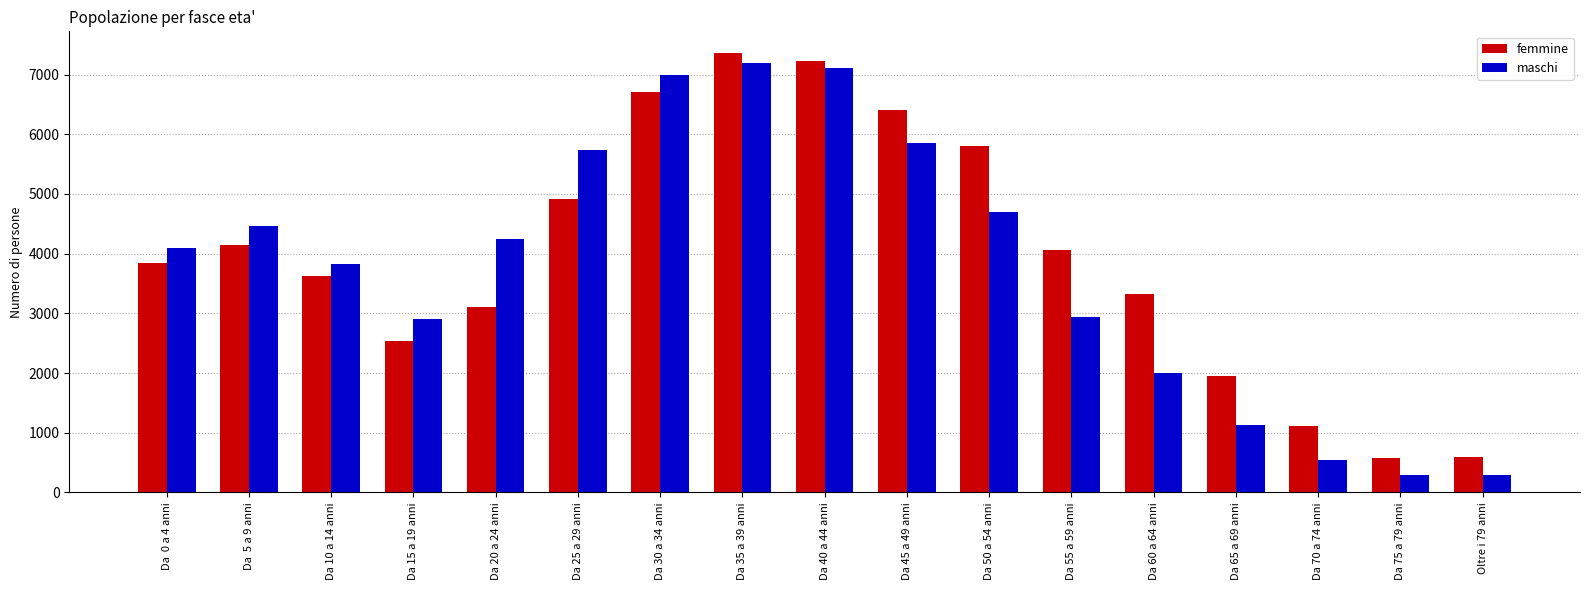

Is the value of femmine at Da 50 a 54 anni greater than the value of maschi at Oltre i 79 anni?

Yes